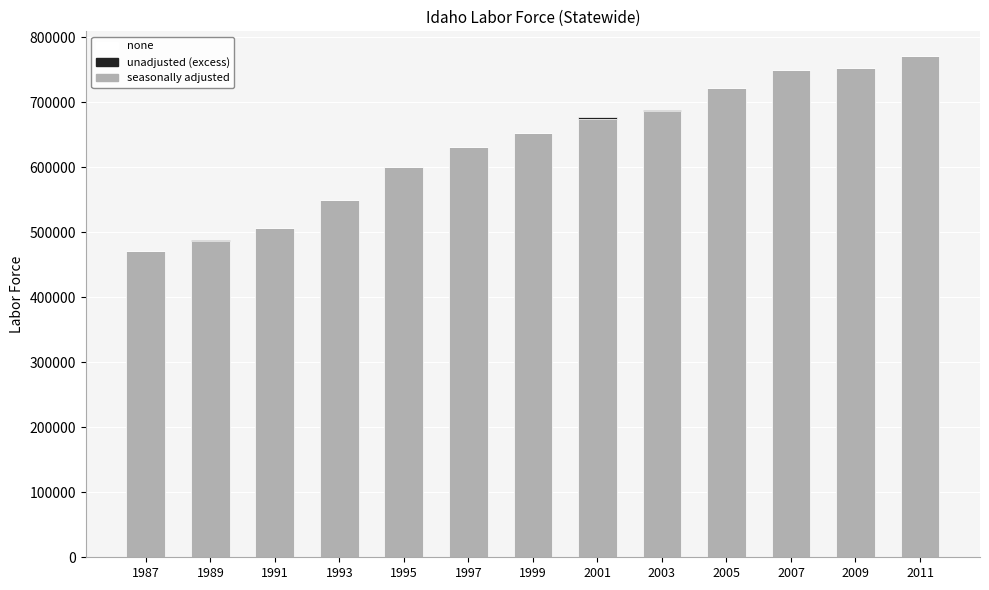

What is the total value across all series at 1997?

630565.8